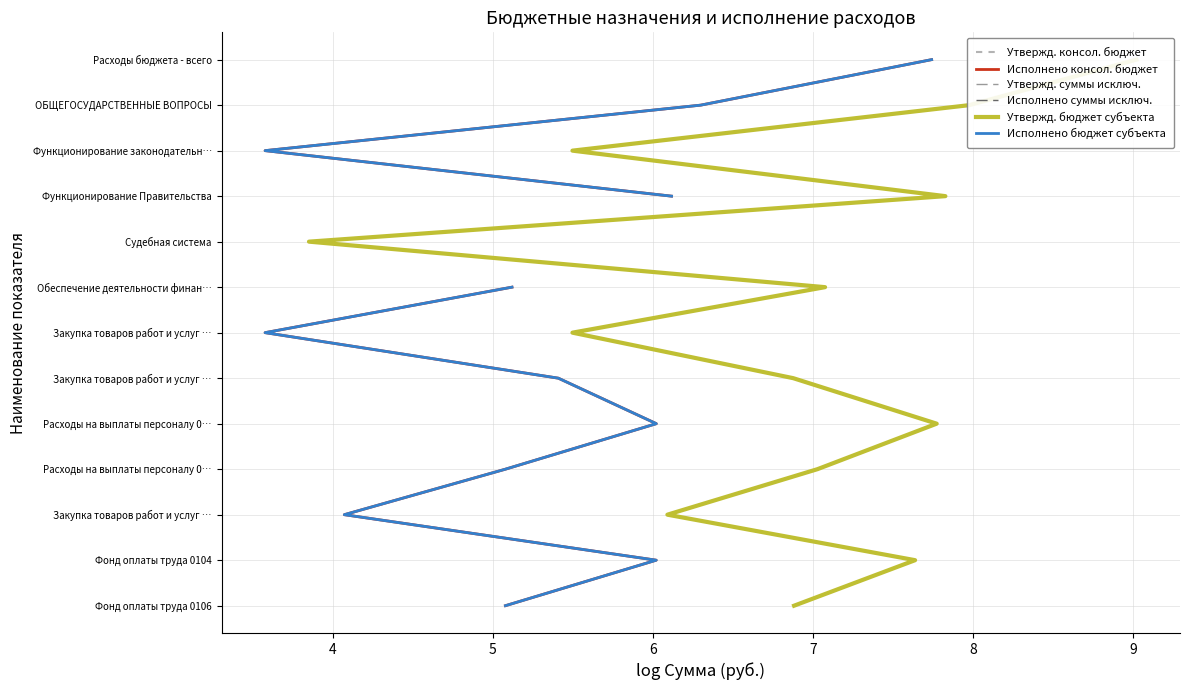

Count the number of categories in the chart.

13